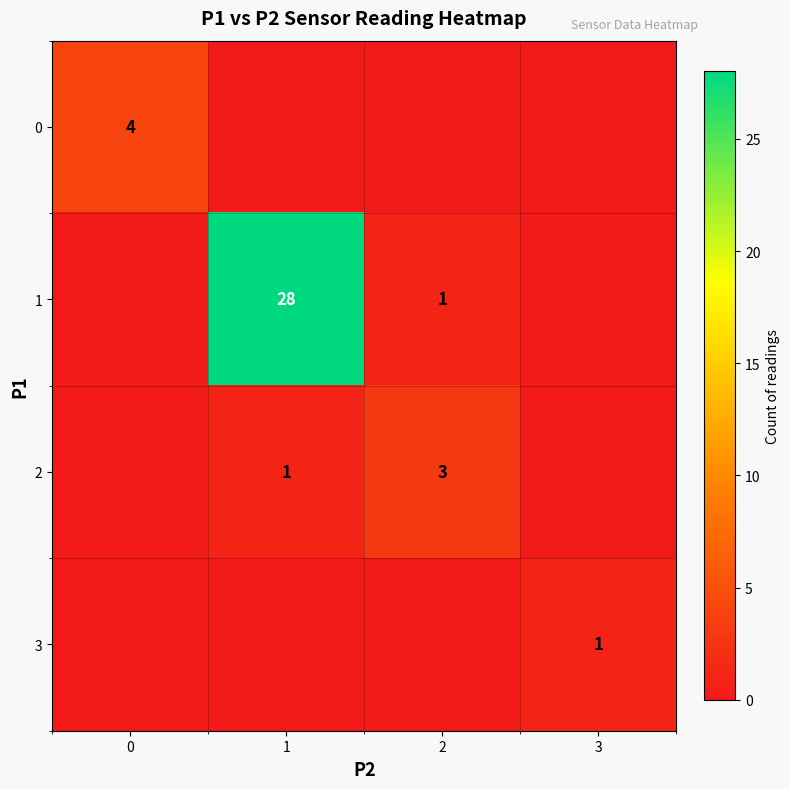

True or false: 2 has a value of 2 at 1.

False